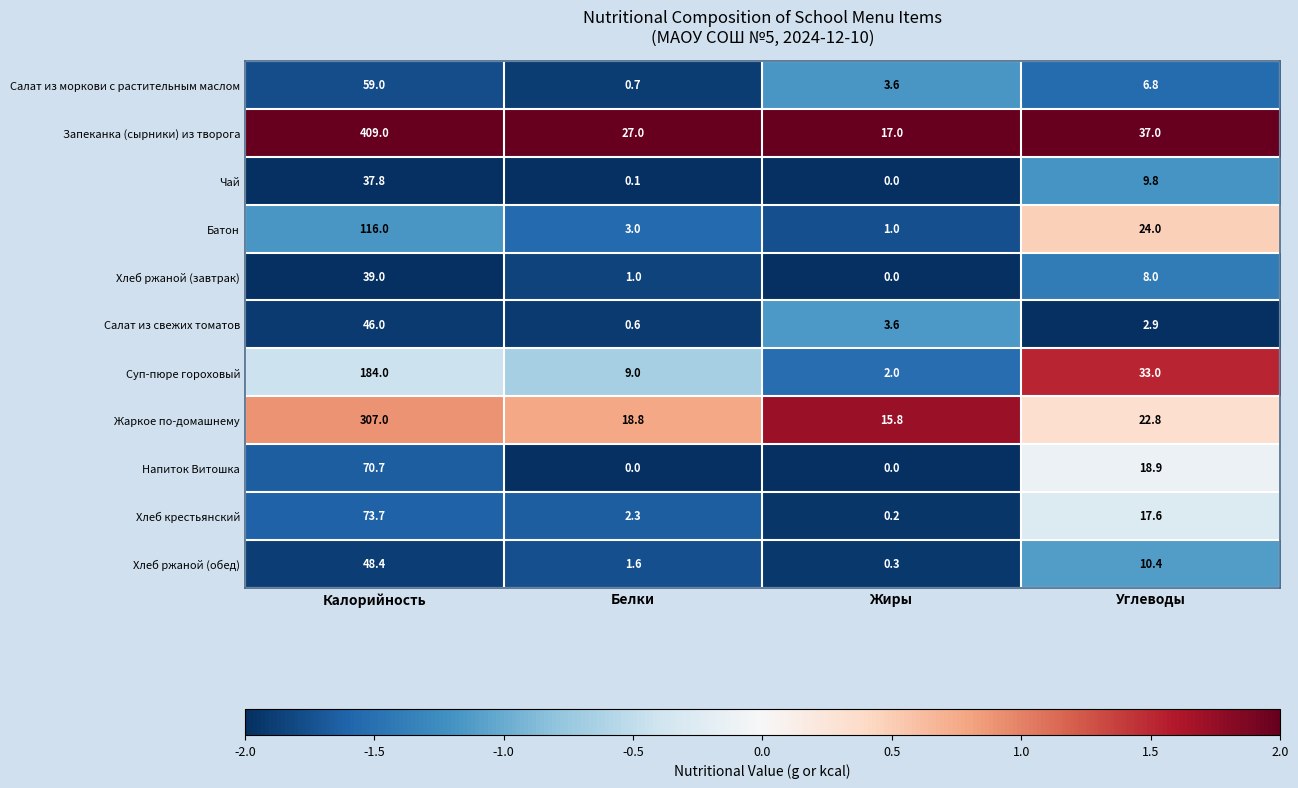

What is the difference between the highest and lowest values at Углеводы?

34.1